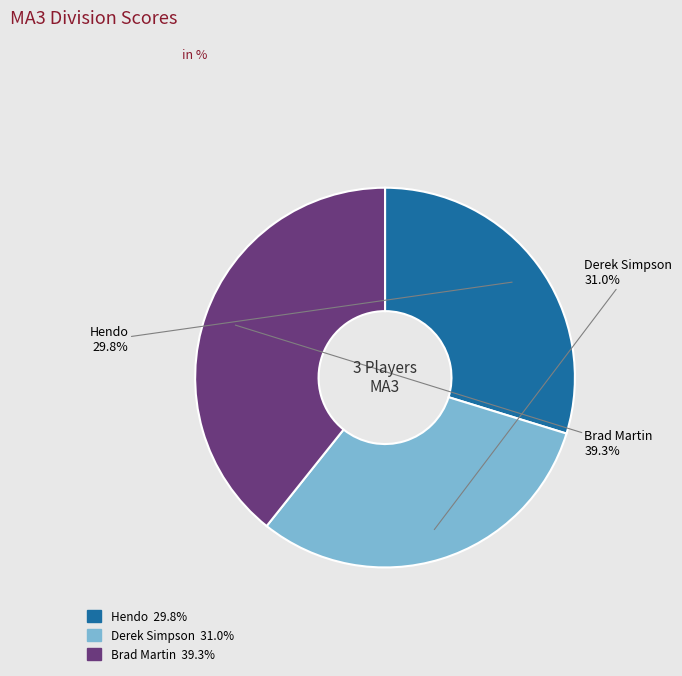

Is it true that Derek Simpson is 39% of the pie?

False